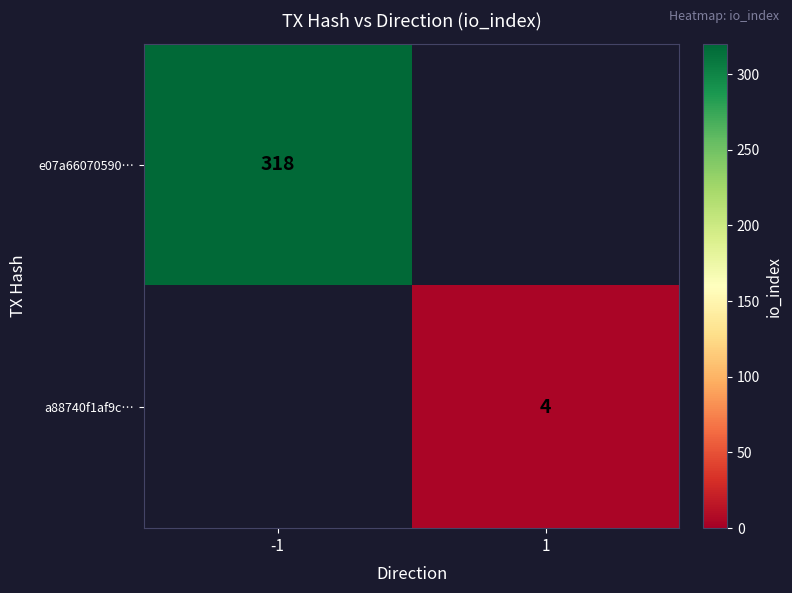

True or false: a88740f1af9c… has a value of 1 at 1.

False